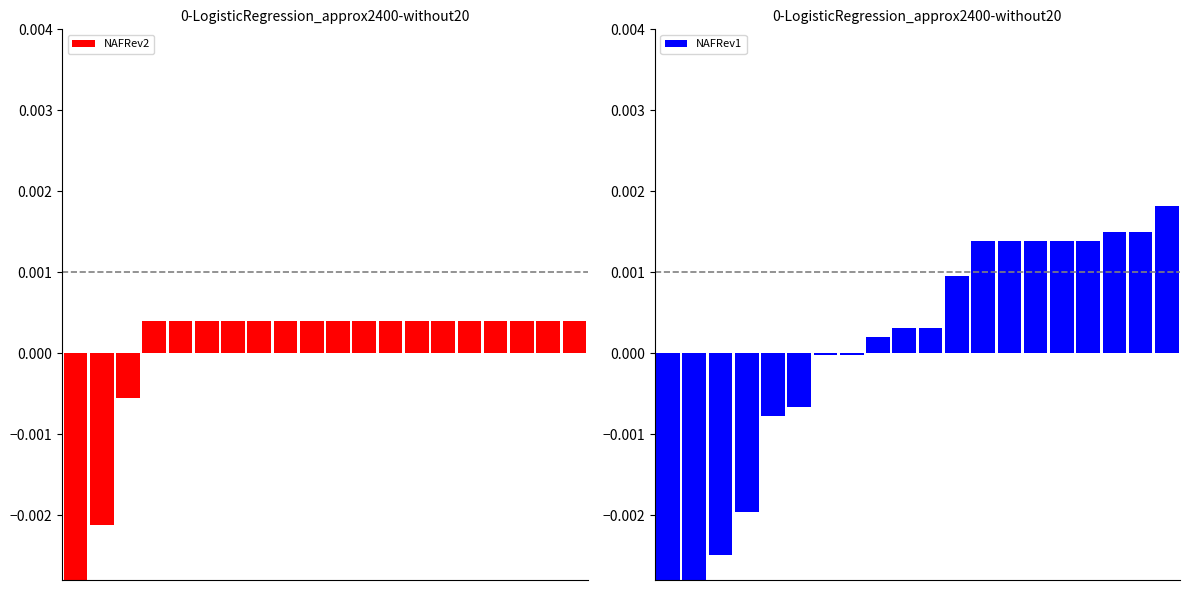

Which series has the largest range (max minus min)?

NAFRev1